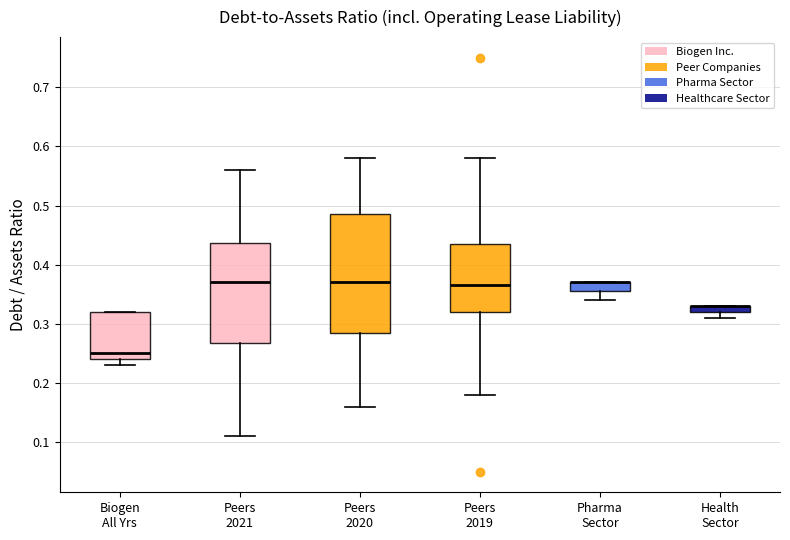

Which box is the tallest, from its lower edge to its upper edge?

Peers 2020